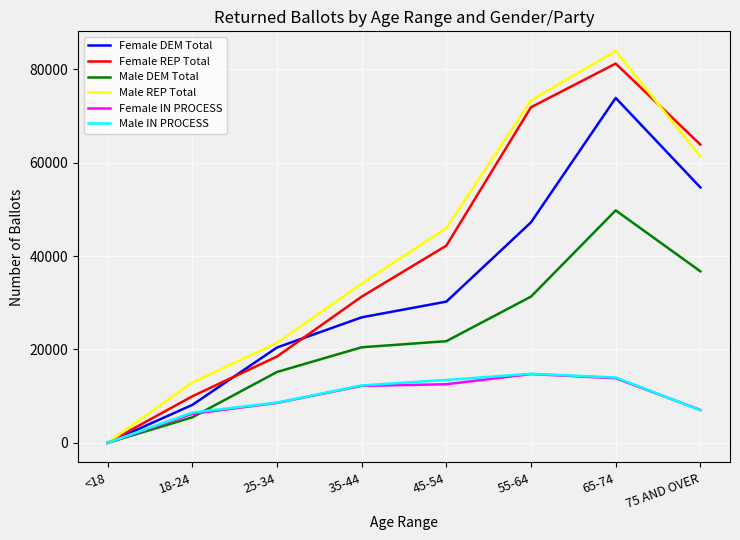

What is the spread (max minus min) of values at 65-74?

70134